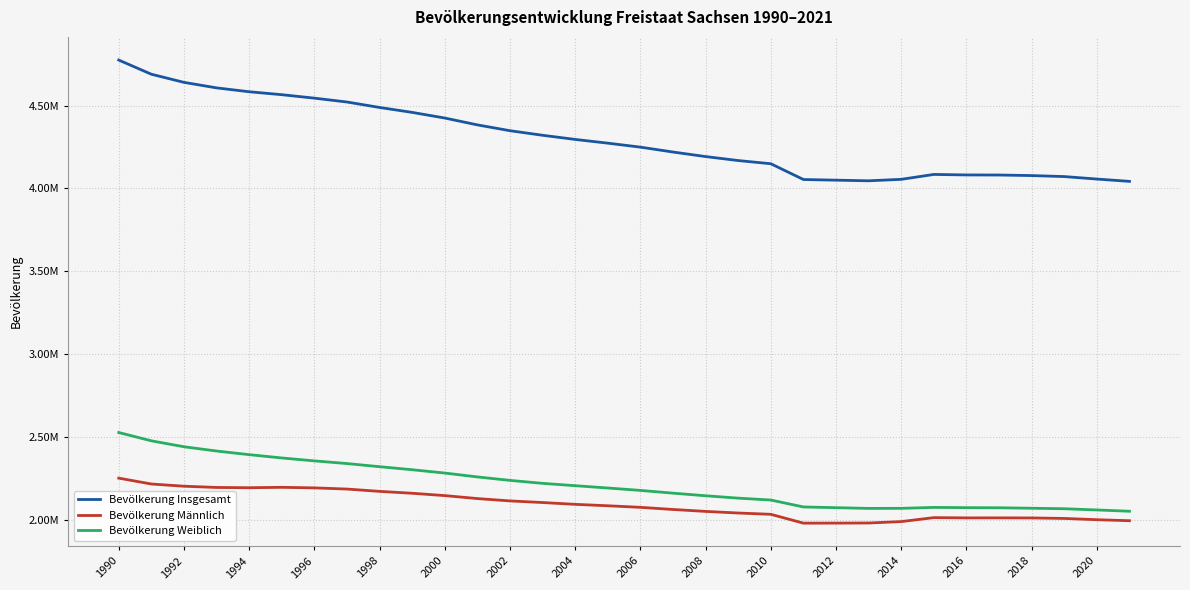

Where does the Bevölkerung Insgesamt series first go above 4273754?

1990